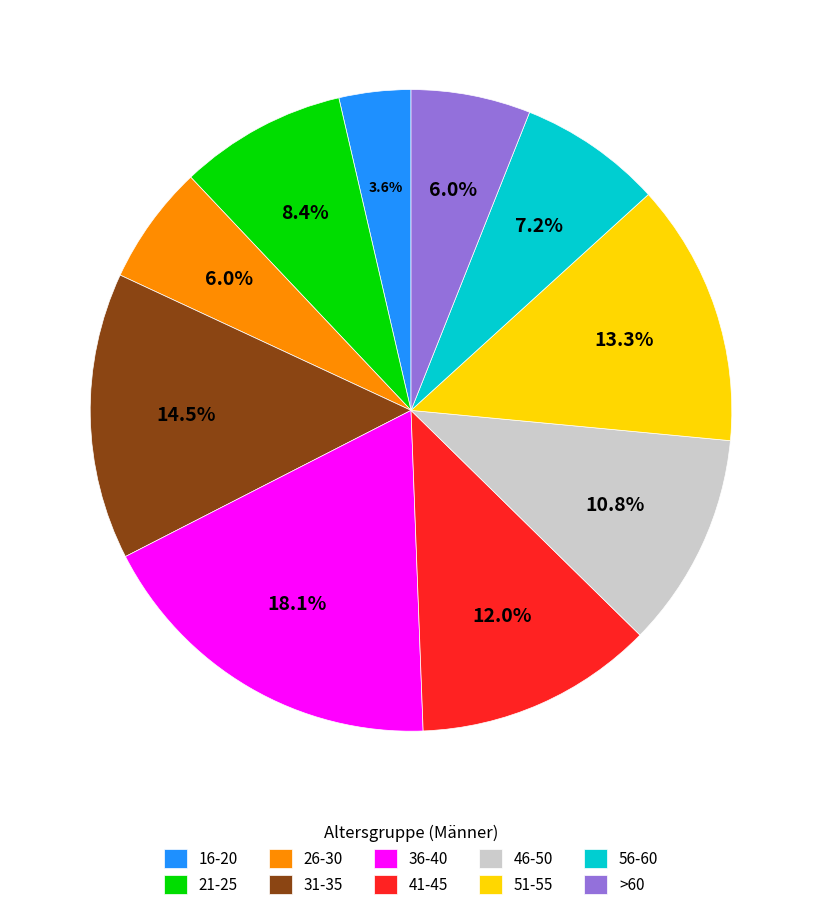

Is it true that 51-55 is 13% of the pie?

True